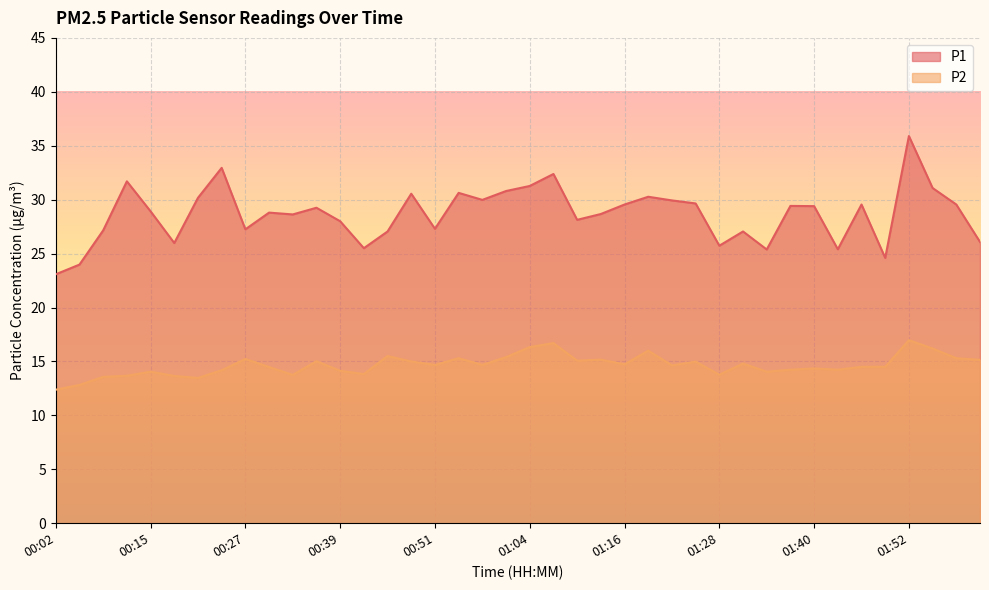

What is the maximum value for P2?

17.0